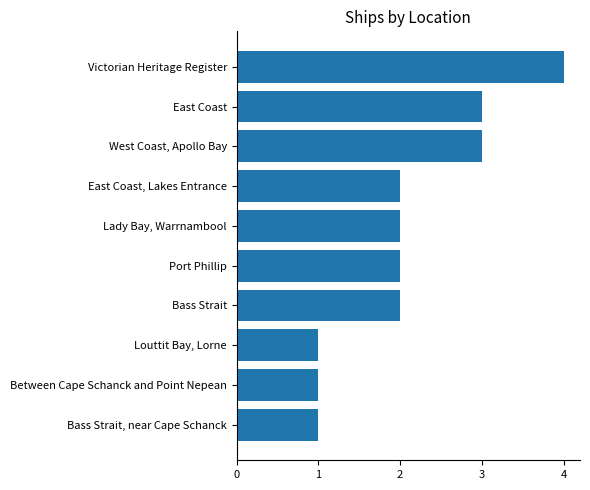

What is the minimum value shown in the chart?

1